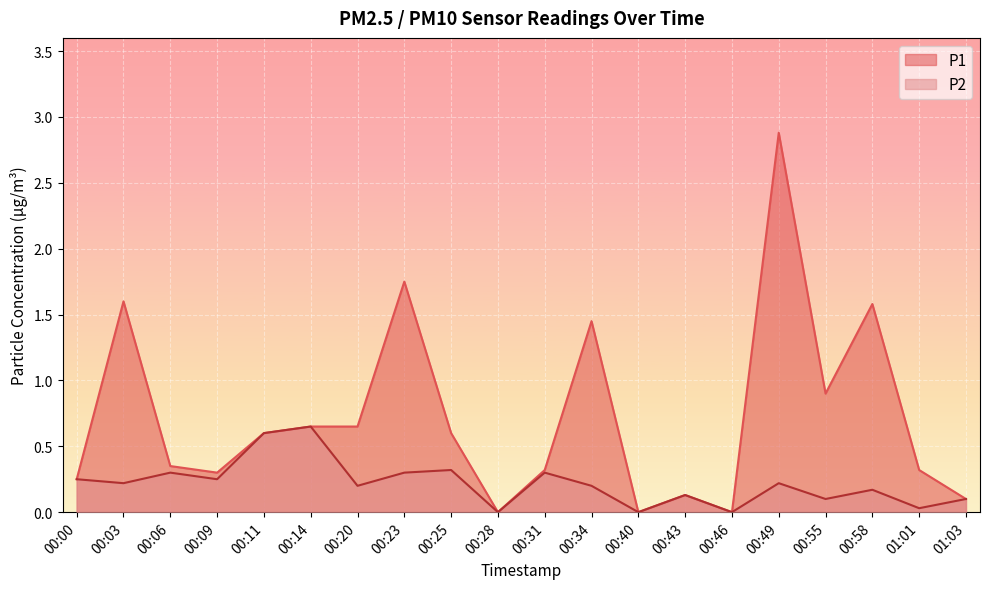

How many data points in P2 are above 0?

17